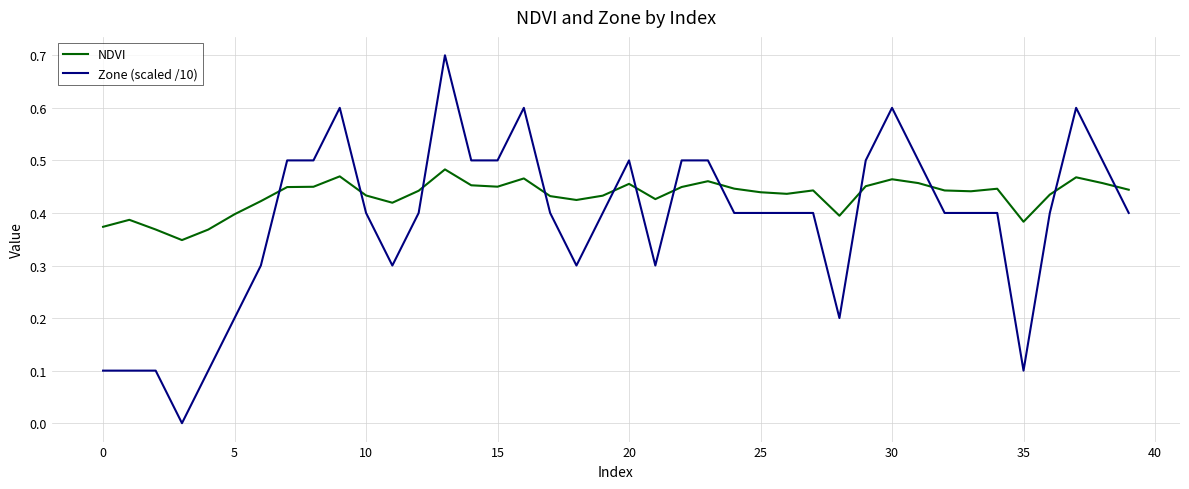

What is the difference between the second highest and second lowest values in the NDVI series?

0.1